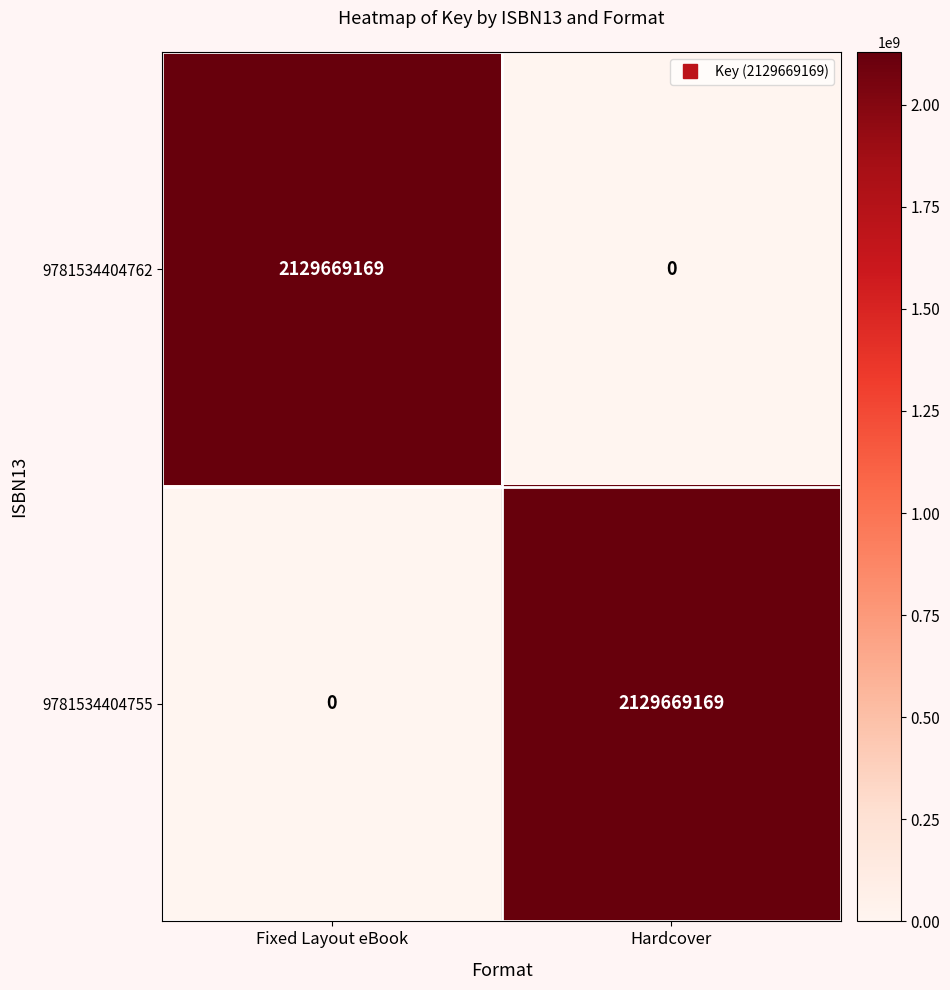

What is the sum of all 9781534404762 values?

2129669169